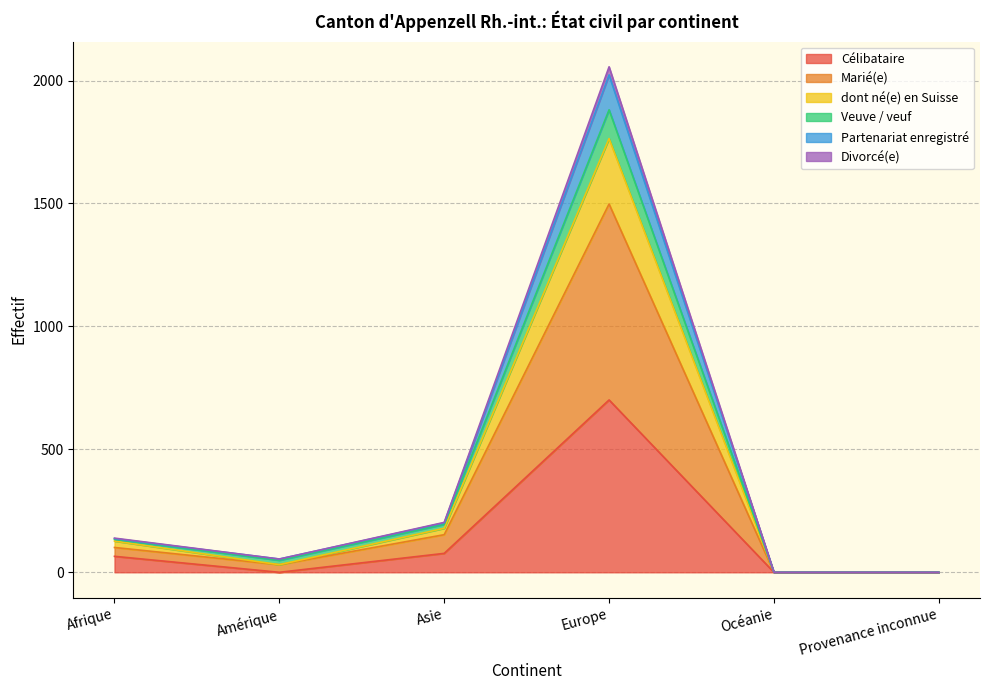

At which category is the sum across all series the highest?

Europe